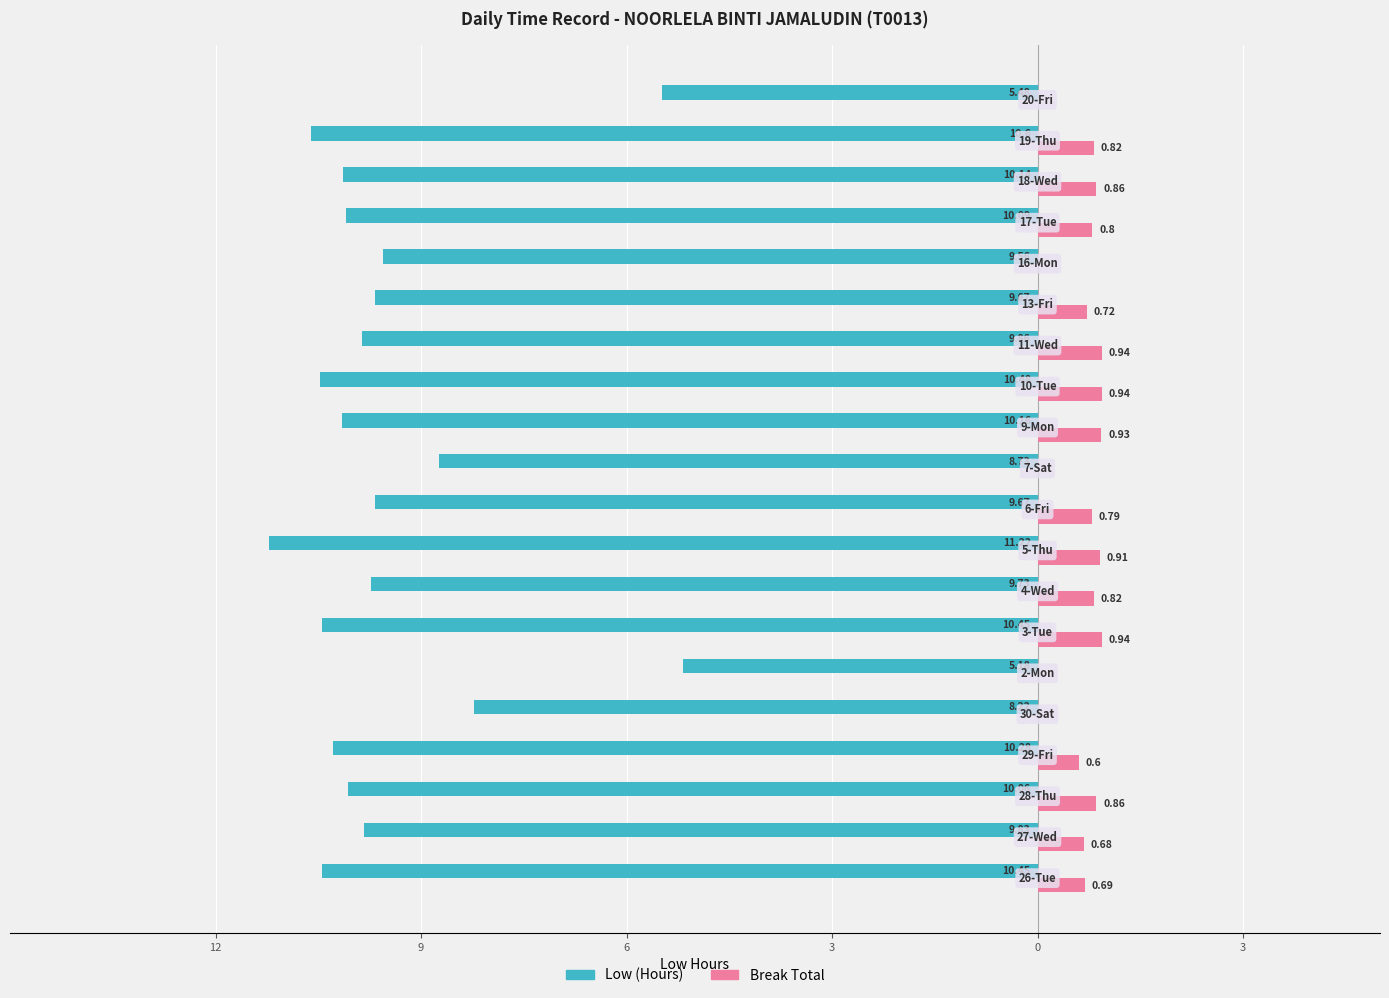

What are all the series names shown in the legend?

Low (Hours), Break Total